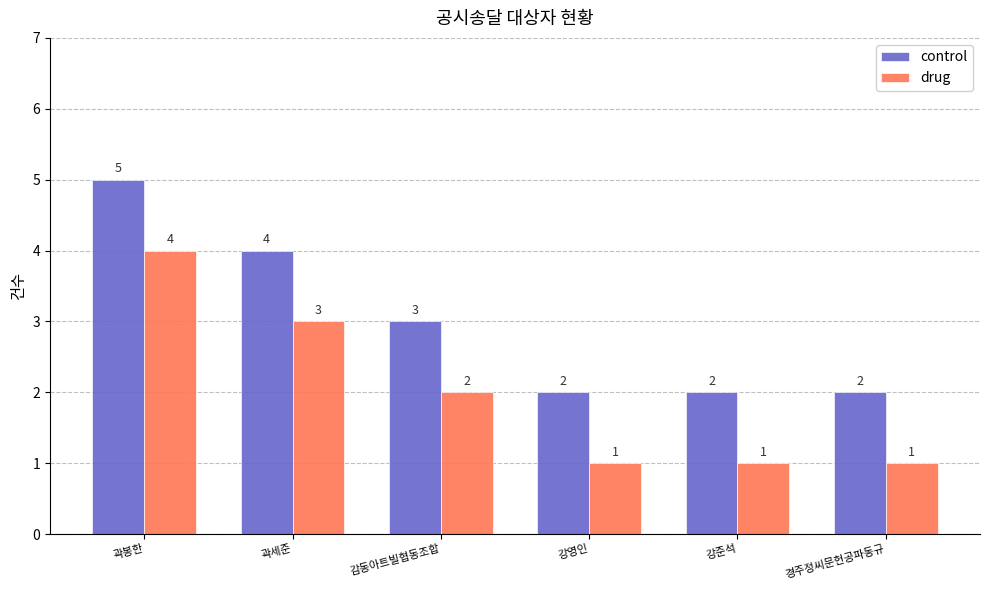

At which category does the chart reach its peak across all series?

곽봉한